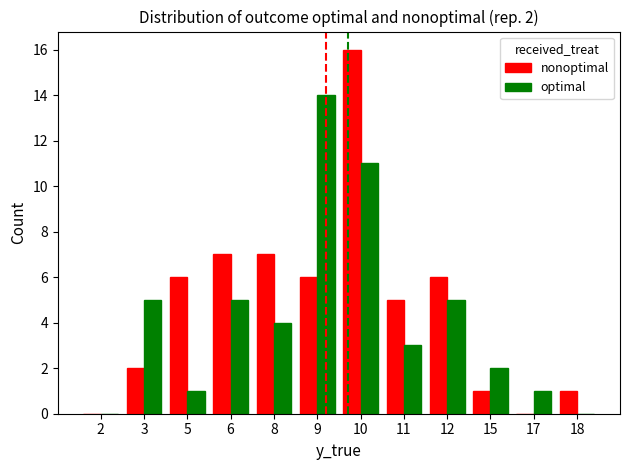

Is the value of optimal at 2 greater than the value of nonoptimal at 12?

No